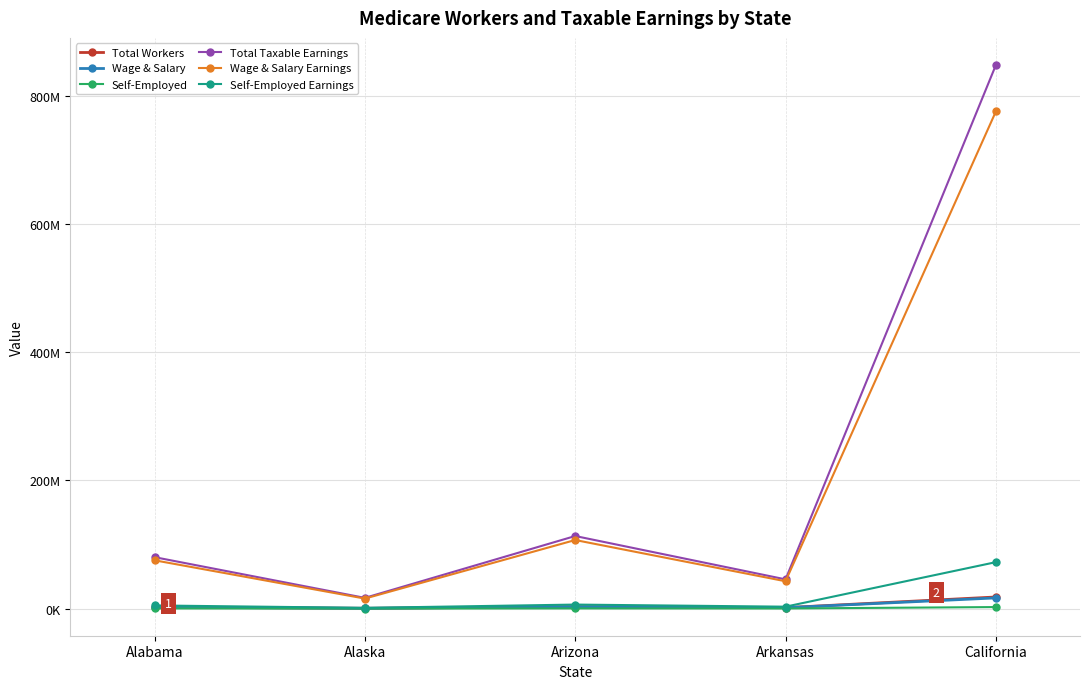

Which series has the largest total across all categories?

Total Taxable Earnings